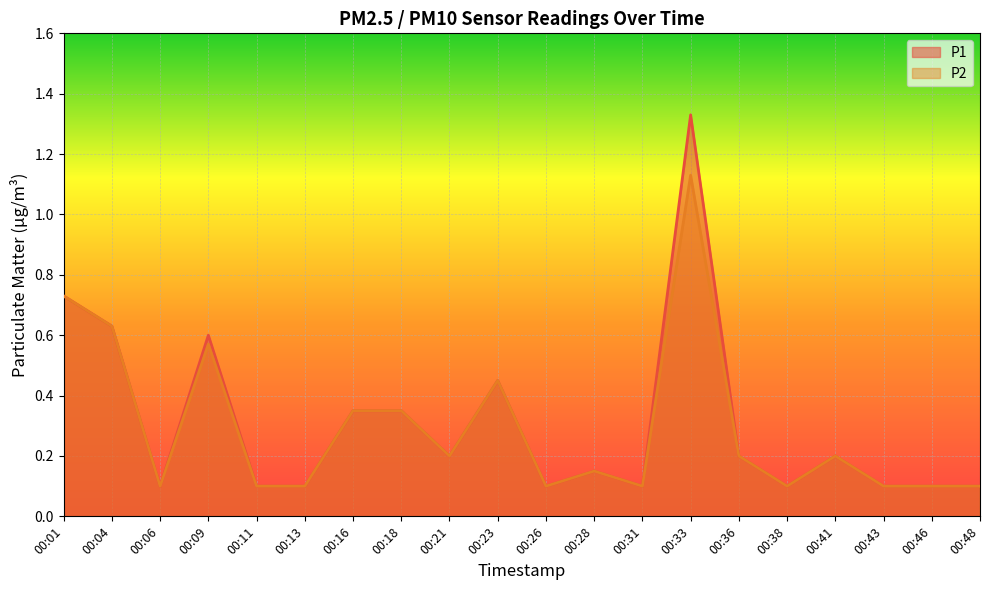

Reading left to right, what are all the values shown in this chart?

P1: 00:01=0.7	00:04=0.6	00:06=0.1	00:09=0.6	00:11=0.1	00:13=0.1	00:16=0.3	00:18=0.3	00:21=0.2	00:23=0.5	00:26=0.1	00:28=0.1	00:31=0.1	00:33=1.3	00:36=0.2	00:38=0.1	00:41=0.2	00:43=0.1	00:46=0.1	00:48=0.1
P2: 00:01=0.7	00:04=0.6	00:06=0.1	00:09=0.6	00:11=0.1	00:13=0.1	00:16=0.3	00:18=0.3	00:21=0.2	00:23=0.5	00:26=0.1	00:28=0.1	00:31=0.1	00:33=1.1	00:36=0.2	00:38=0.1	00:41=0.2	00:43=0.1	00:46=0.1	00:48=0.1